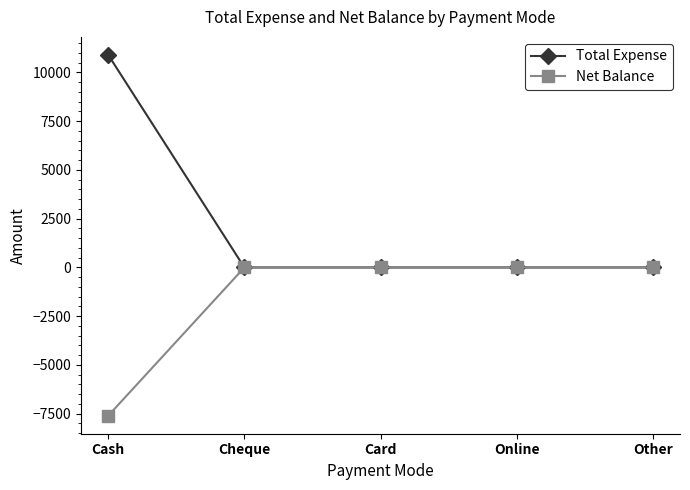

What is the difference between the maximum and minimum values in the Total Expense series?

10900